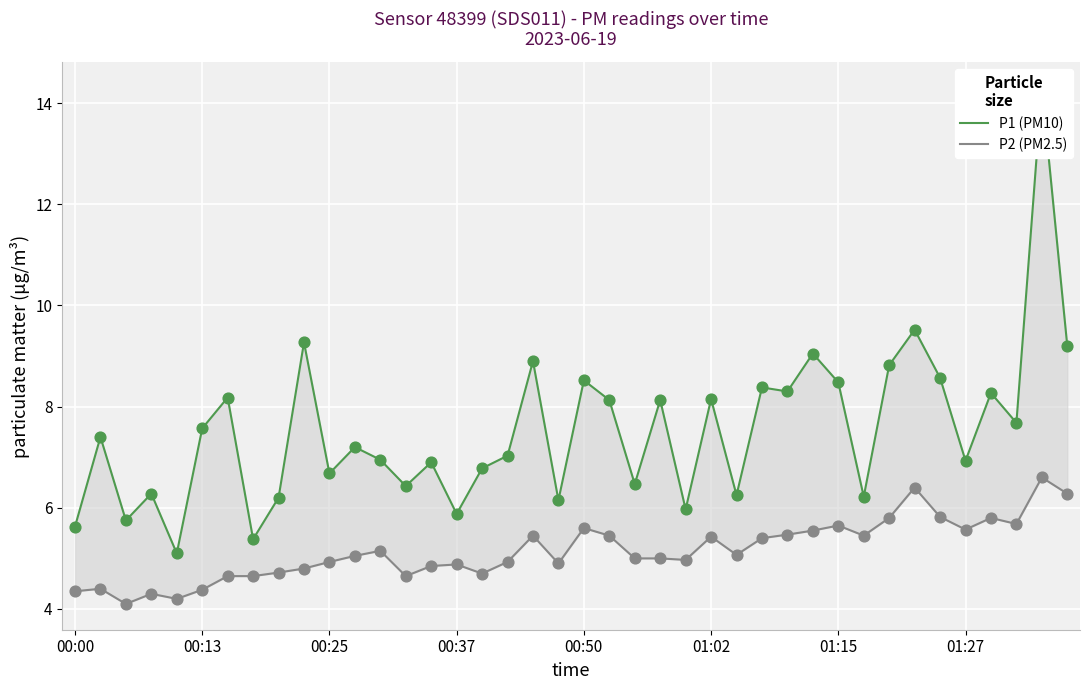

At which category is the sum across all series the highest?

38